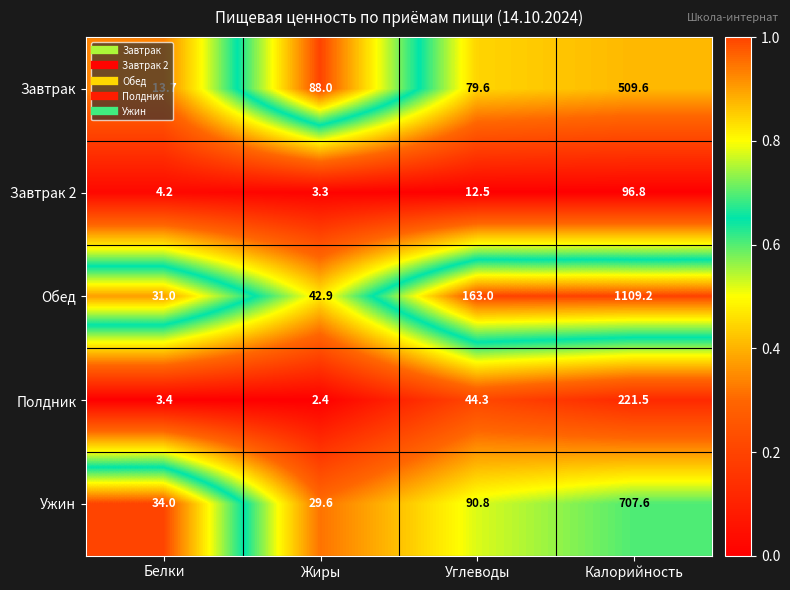

What is the difference between the maximum and minimum values in the Завтрак series?

495.9